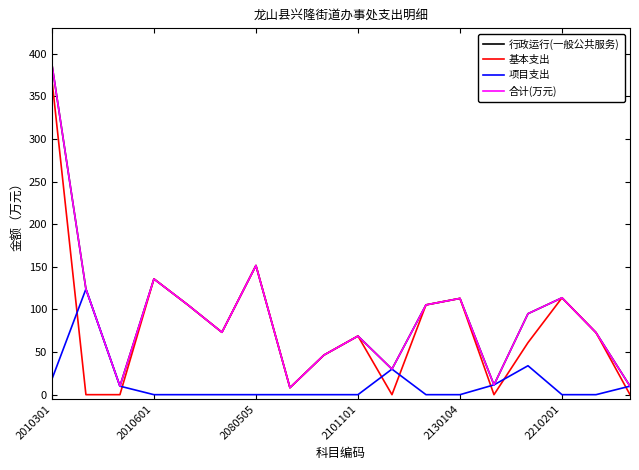

Does the chart display data point markers on the line(s)?

No